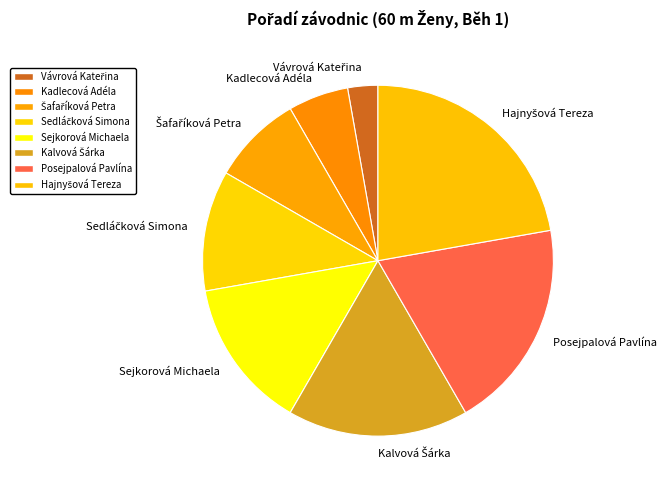

What is the ratio of the value at Kadlecová Adéla to the value at Posejpalová Pavlína?

0.3